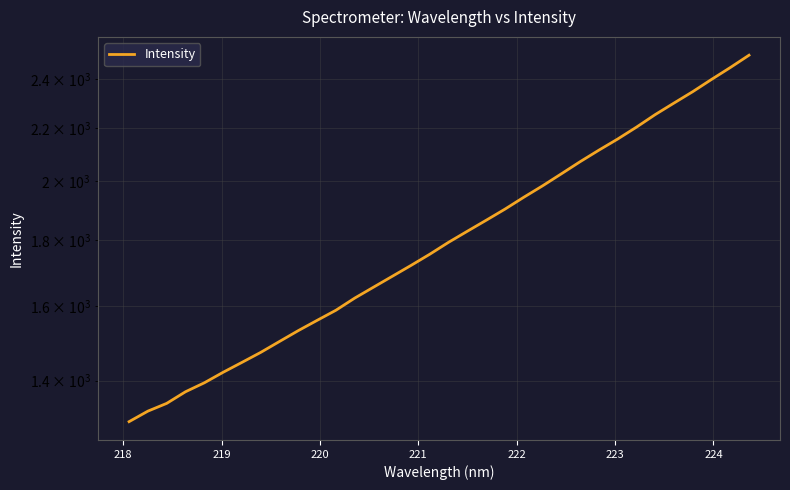

Reading left to right, list all the values displayed in this chart.

1300.9	1325.6	1344.2	1372.4	1394.5	1421.0	1446.3	1472.5	1501.5	1531.0	1559.3	1587.7	1622.6	1654.6	1687.1	1720.3	1755.2	1793.0	1828.9	1865.0	1902.5	1943.3	1983.3	2026.4	2070.8	2114.0	2156.5	2202.7	2252.8	2299.7	2347.1	2398.9	2450.4	2505.2